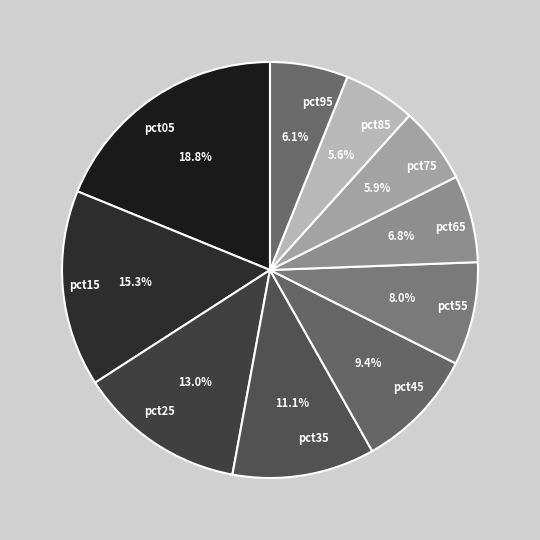

What percentage is NOT represented by pct65?

93.2%